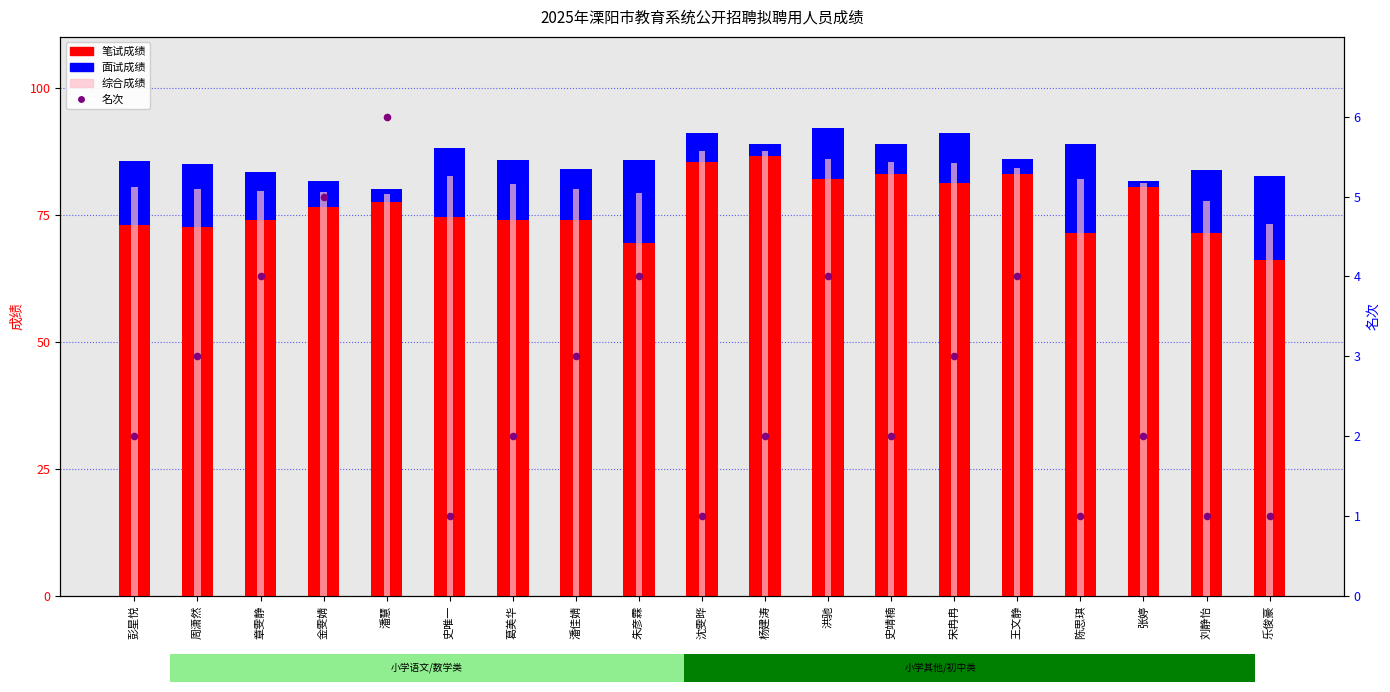

Which series has the largest total across all categories?

综合成绩